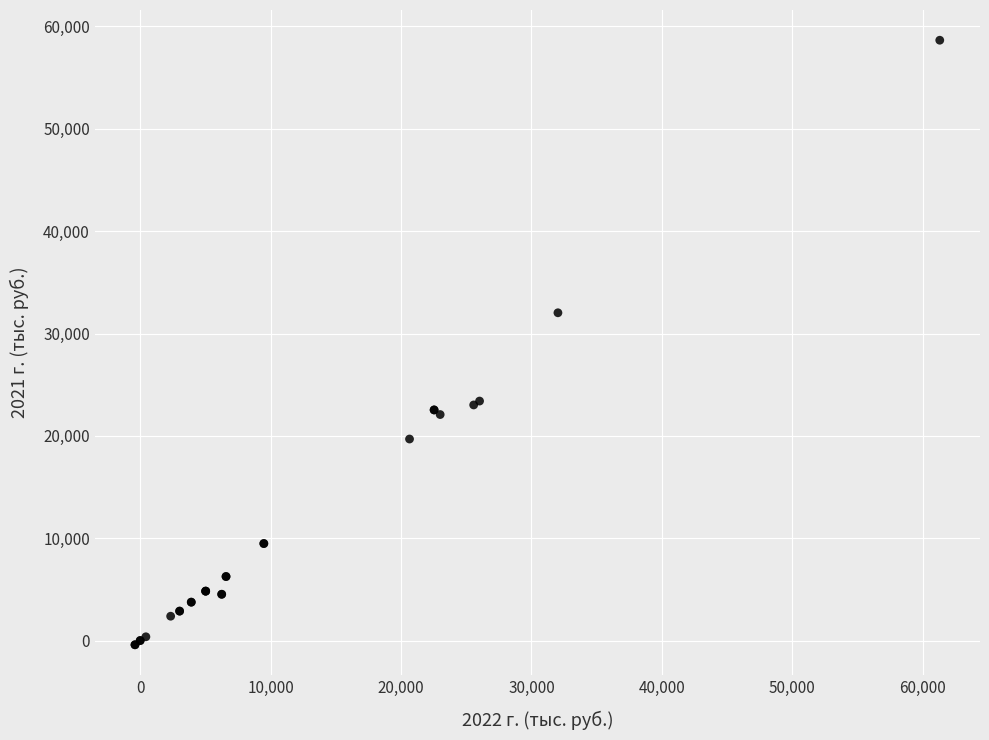

What Y value in the scatter plot is closest to 29124?

32027.4